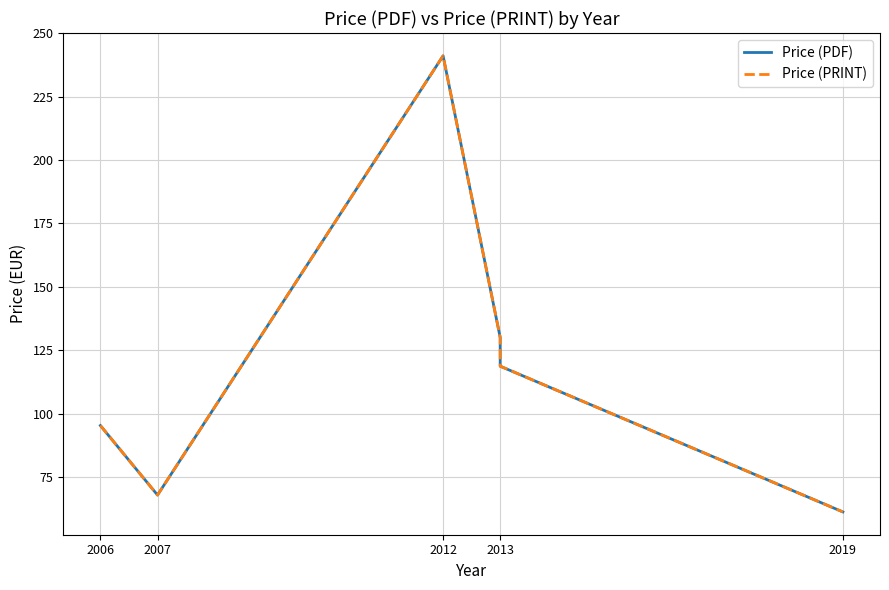

What is the label of the 6th point from the right?

2012